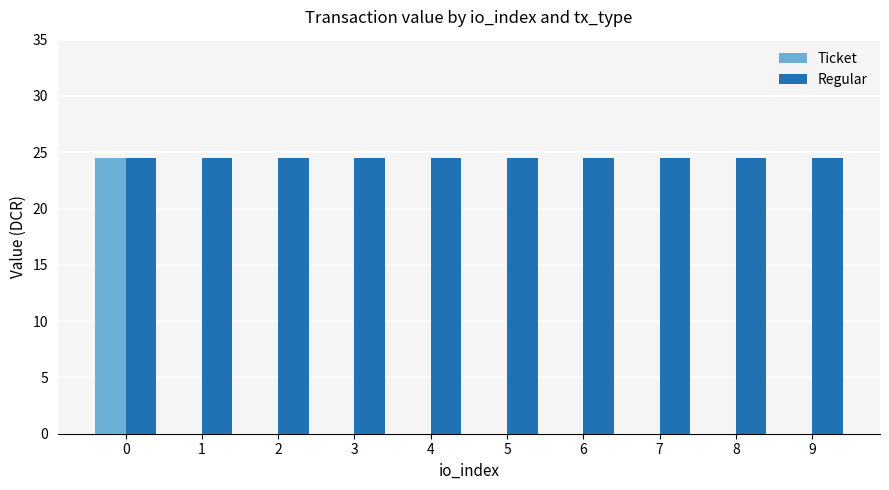

The Regular series shows 11.6 at 9. True or false?

False